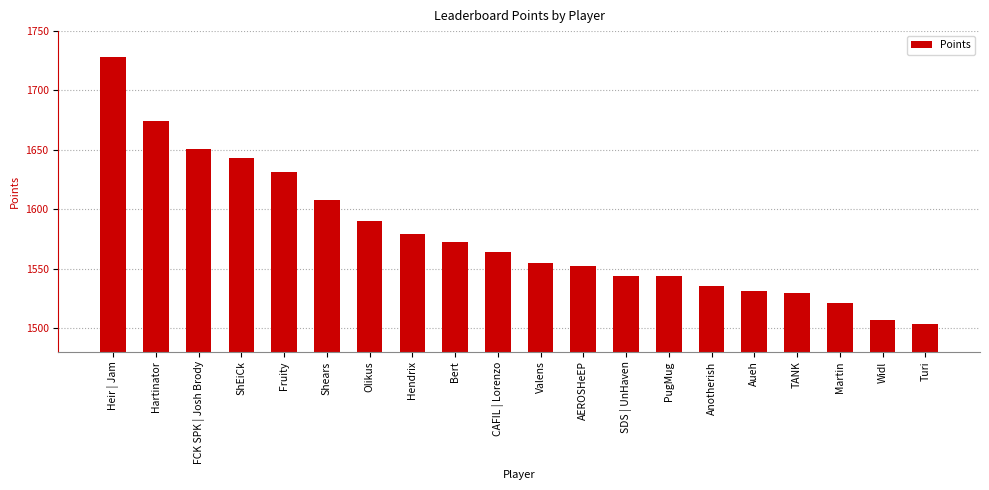

Does the chart contain any negative values?

No